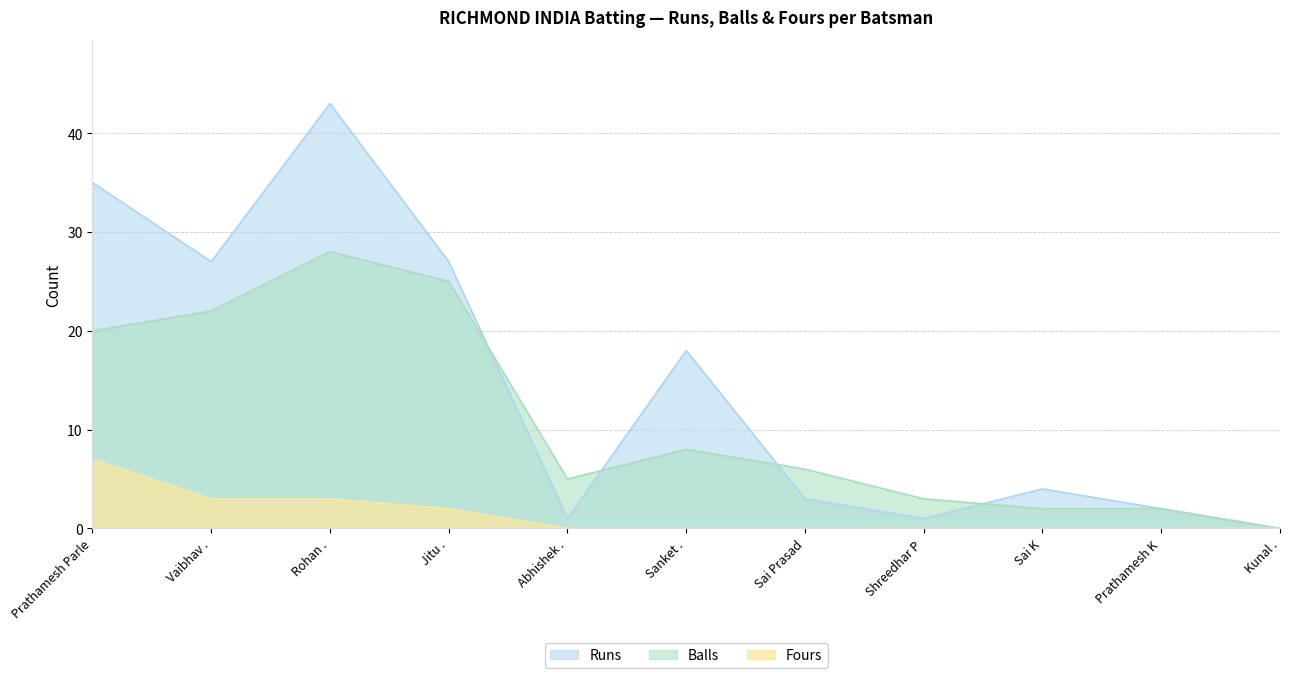

True or false: Runs has a value of 4 at Sai Prasad.

False